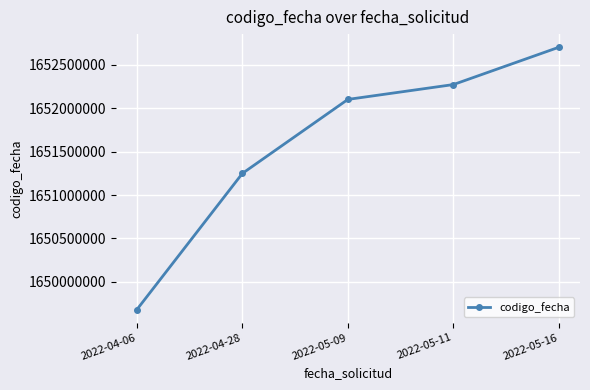

Rank the categories by value from highest to lowest.

2022-05-16, 2022-05-11, 2022-05-09, 2022-04-28, 2022-04-06